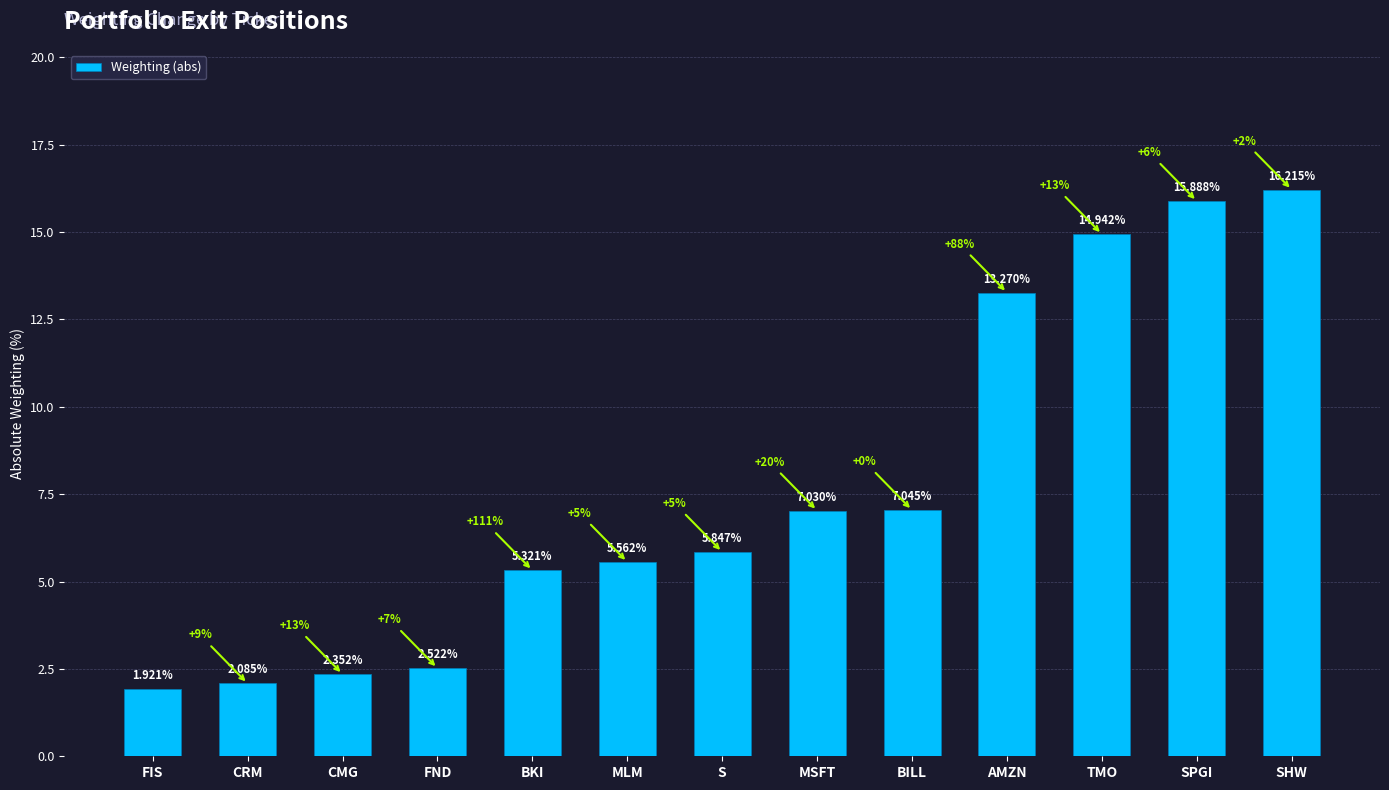

Rank the categories by value from lowest to highest.

FIS, CRM, CMG, FND, BKI, MLM, S, MSFT, BILL, AMZN, TMO, SPGI, SHW